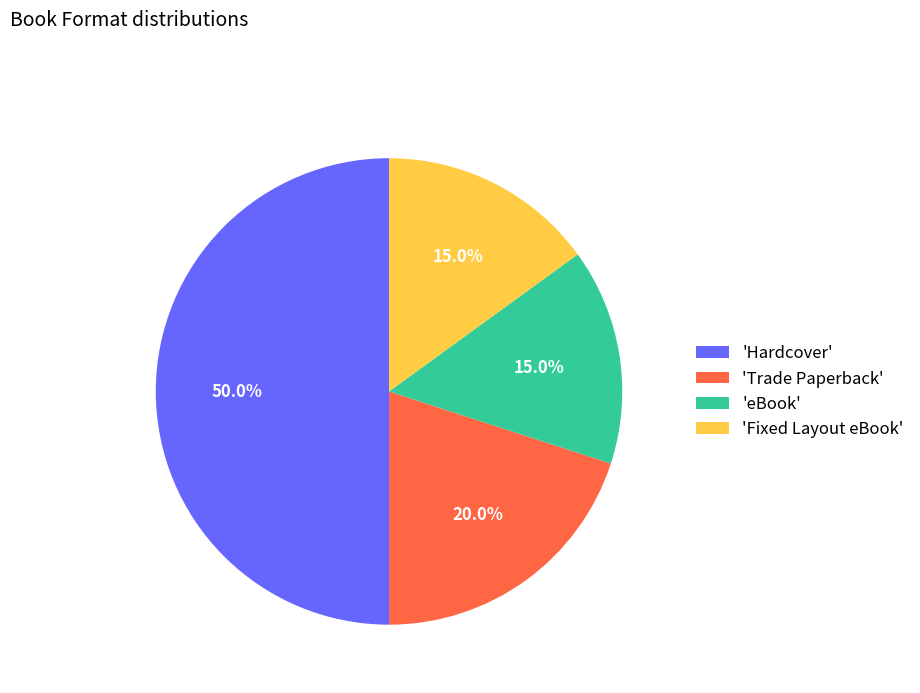

Combined, do 'Fixed Layout eBook' and 'eBook' account for over 50%?

No